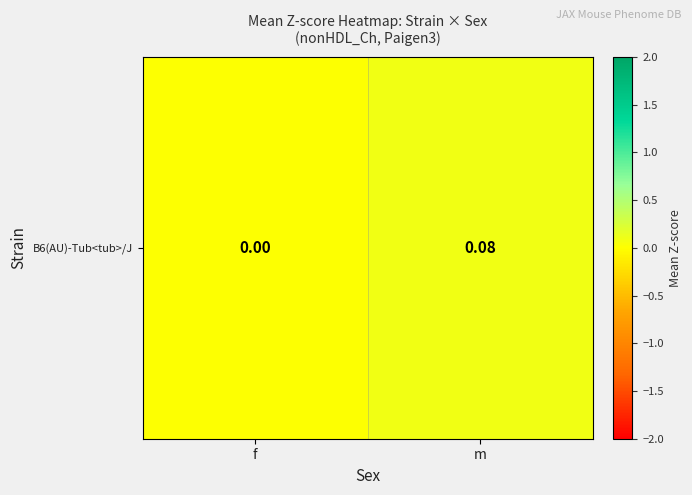

Is it true that the value at f is 0.0?

False